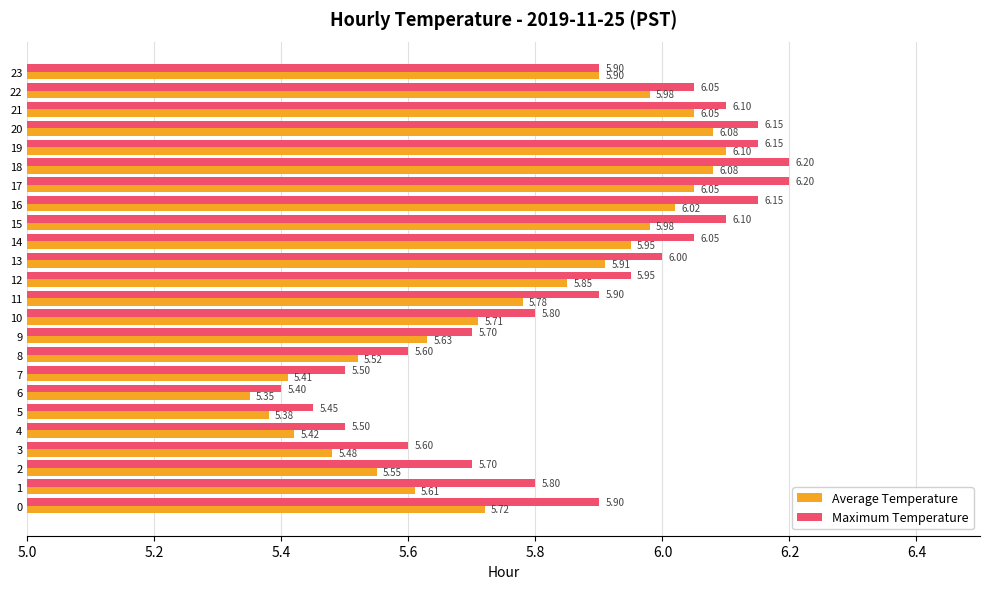

Which series has the largest range (max minus min)?

Maximum Temperature